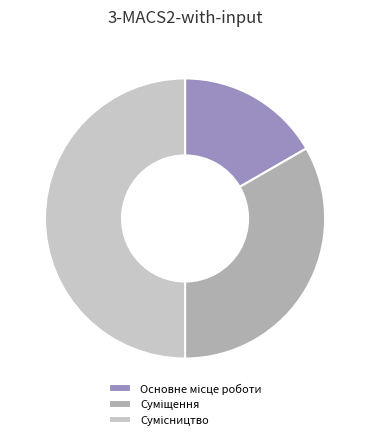

Count the number of slices in the pie.

3